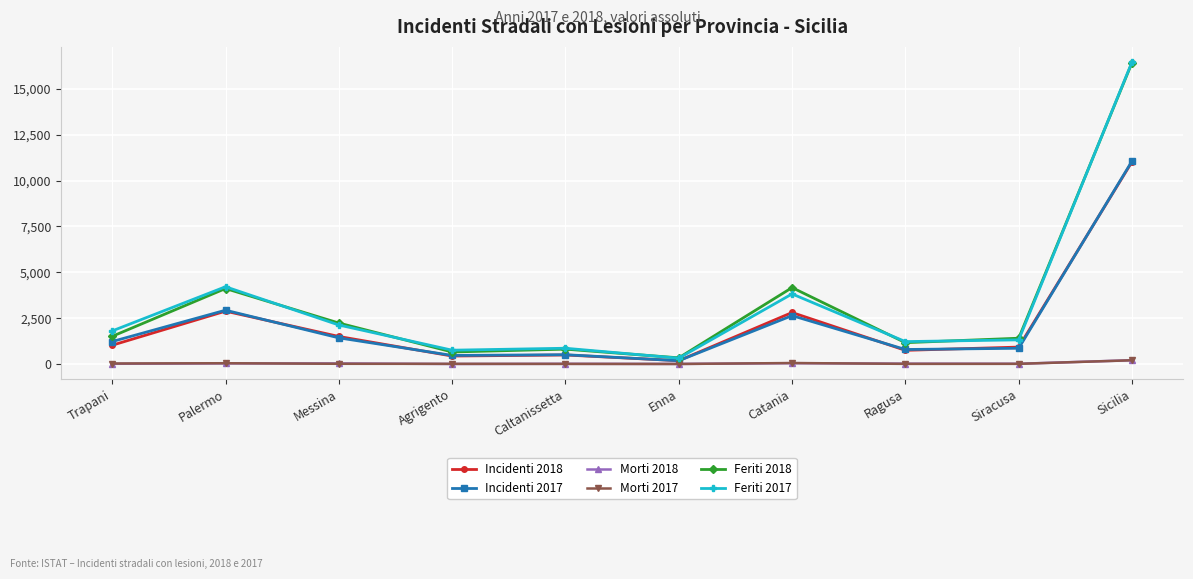

True or false: Incidenti 2018 and Feriti 2018 intersect in this chart.

False